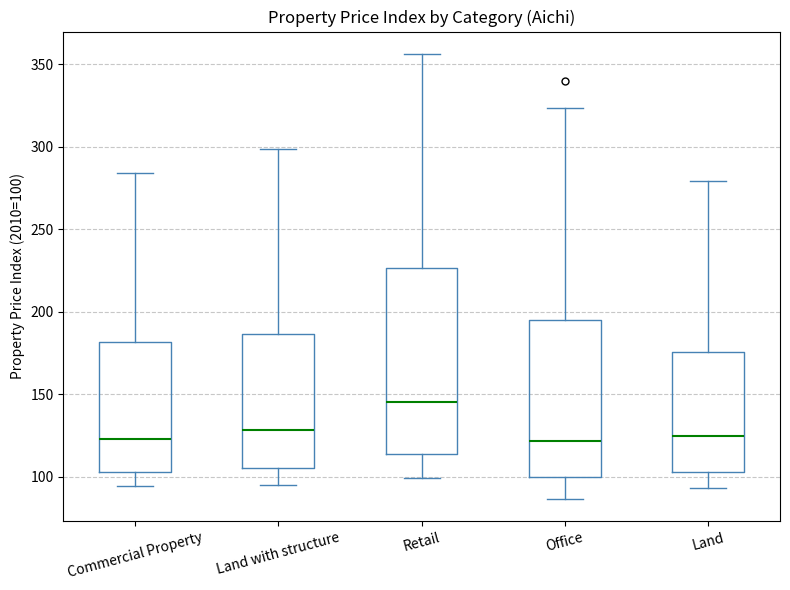

Reading left to right, transcribe this box plot: for each box, give where its median line is, the range the box spans, and where its two whiskers end, as read against the y-axis. The values are not printed on the chart, so give them approximately, as read against the axis.

Commercial Property: median 125, box 105 to 180, whiskers 95 to 285
Land with structure: median 130, box 105 to 185, whiskers 95 to 300
Retail: median 145, box 115 to 225, whiskers 100 to 355
Office: median 120, box 100 to 195, whiskers 85 to 325
Land: median 125, box 105 to 175, whiskers 95 to 280